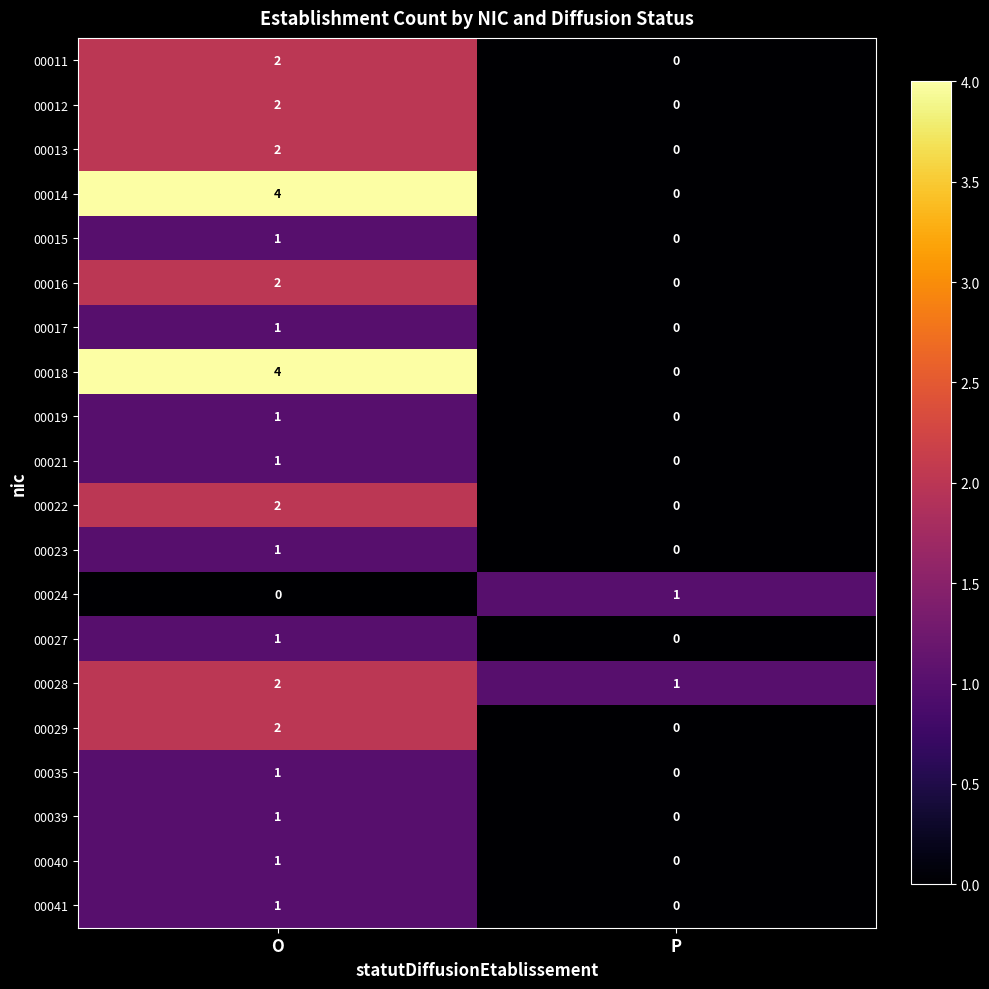

Which category has the lowest value in the 00022 series?

P